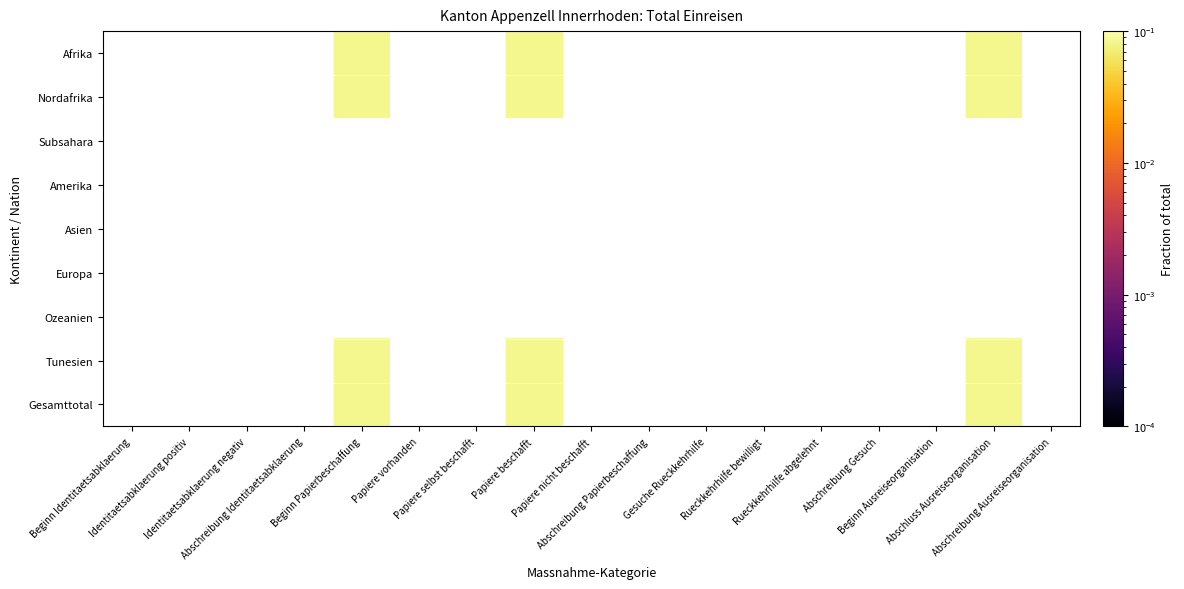

The Nordafrika series shows 0.1 at Papiere beschafft. True or false?

True